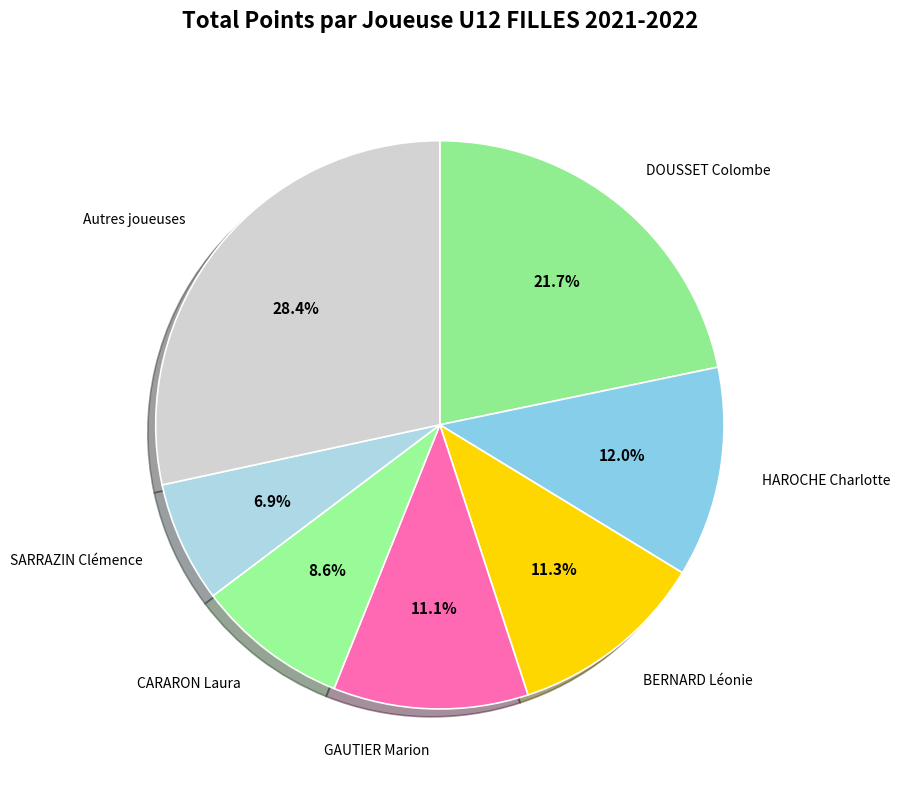

How much of the chart is everything except DOUSSET Colombe?

78.3%